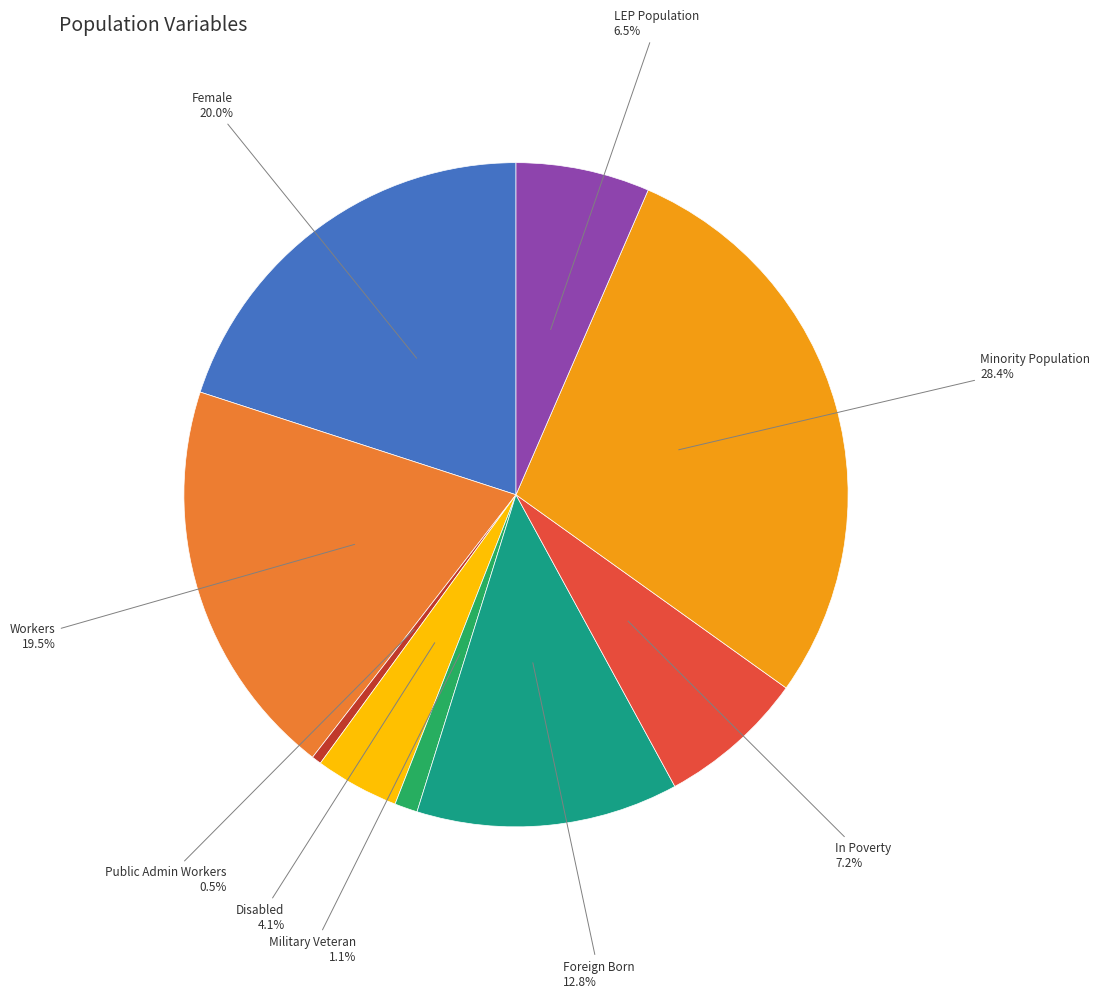

To the nearest percent, what is the average slice percentage?

11%